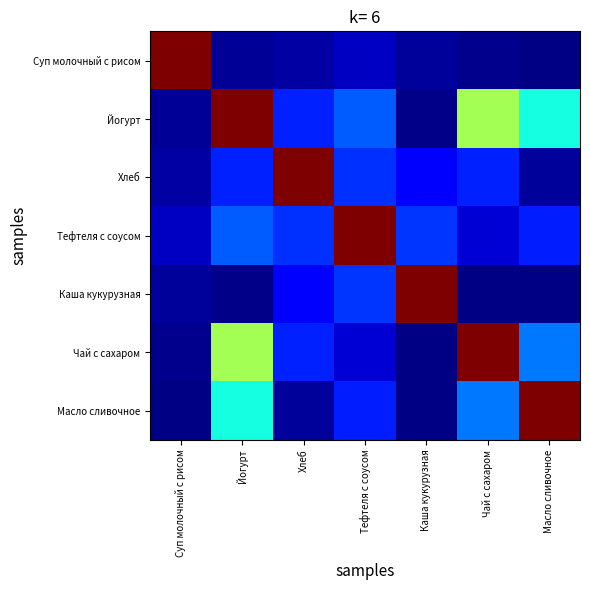

At Суп молочный с рисом, list the series in order from smallest to largest.

Масло сливочное, Чай с сахаром, Йогурт, Каша кукурузная, Хлеб, Тефтеля с соусом, Суп молочный с рисом